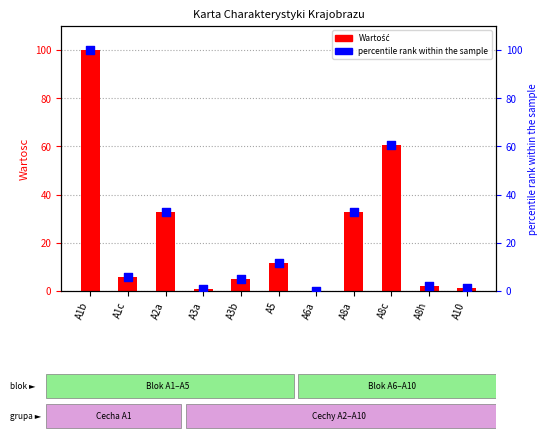

At which category is the sum across all series the highest?

A1b